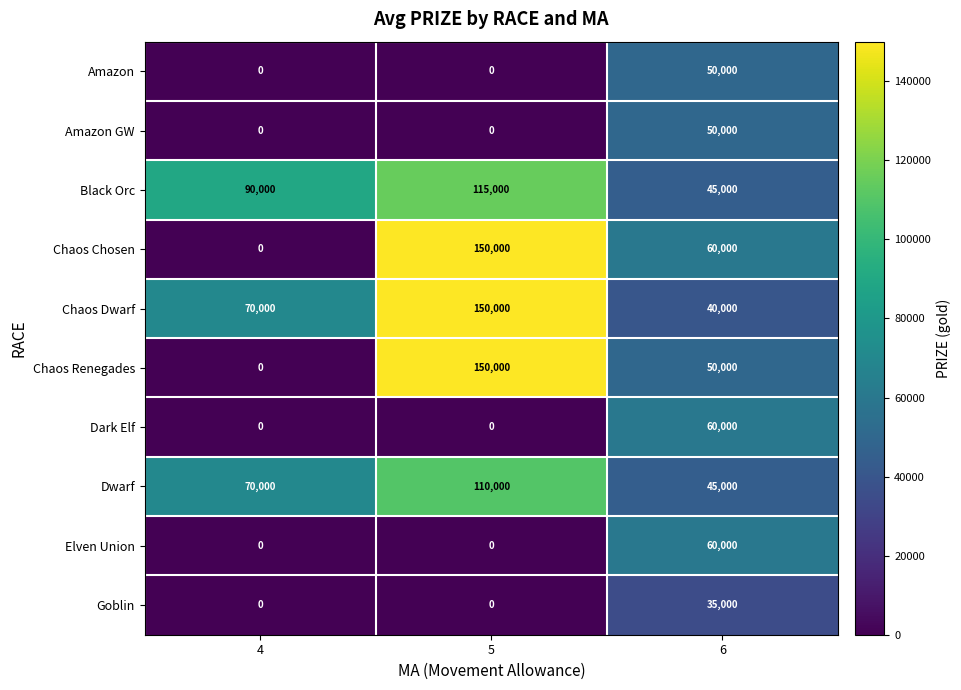

What is the spread (max minus min) of values at 4?

90000